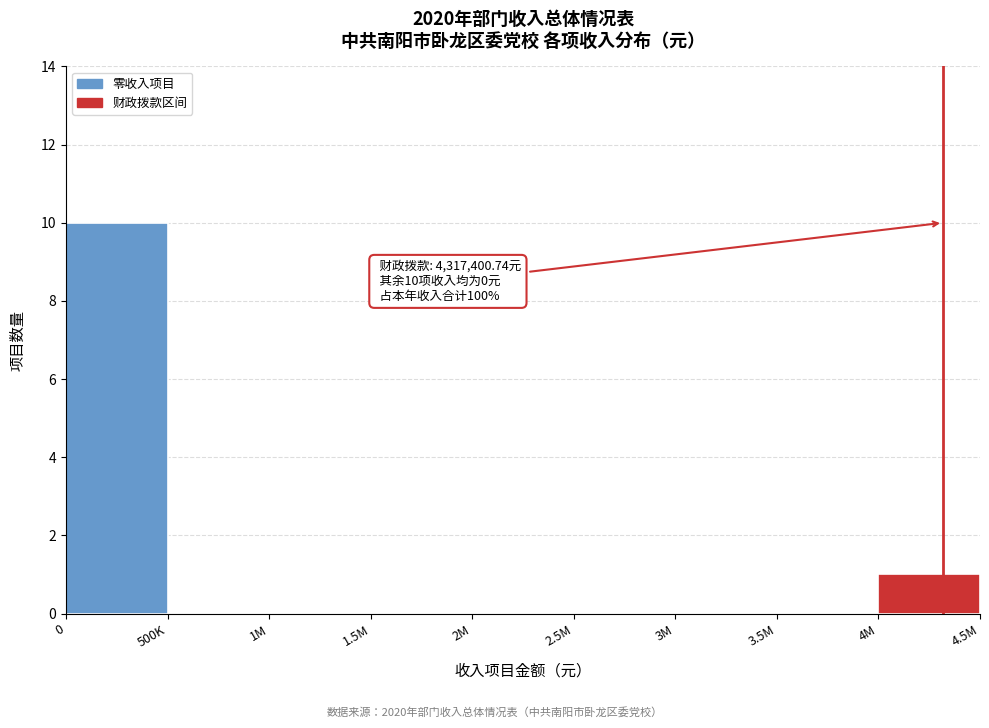

The chart shows a value of 10 at 0. True or false?

True